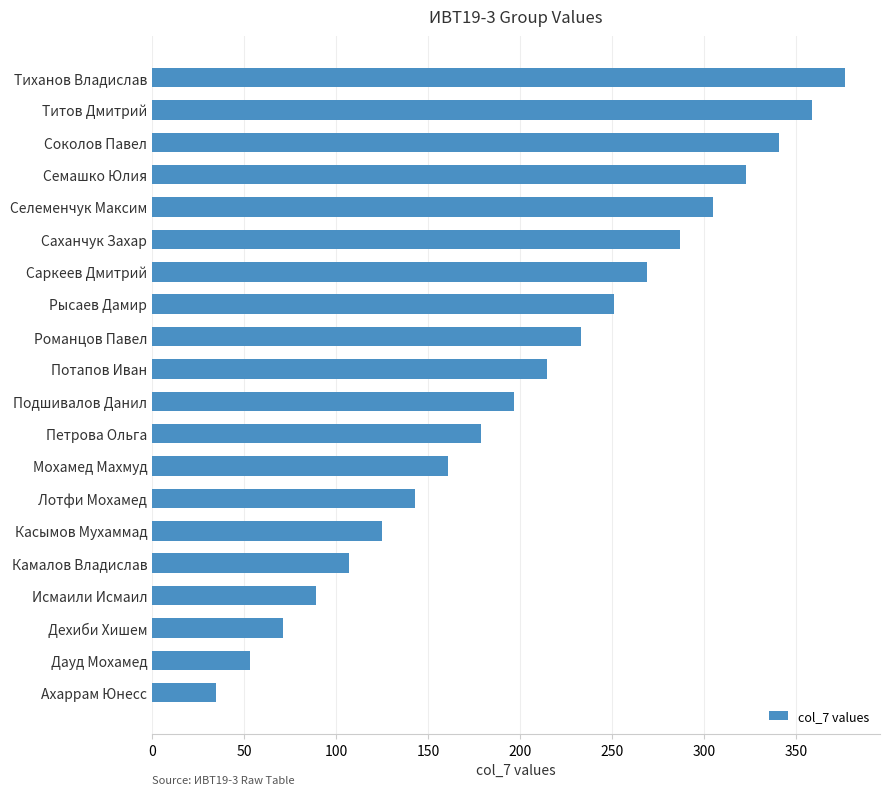

The value at Потапов Иван is 138. True or false?

False